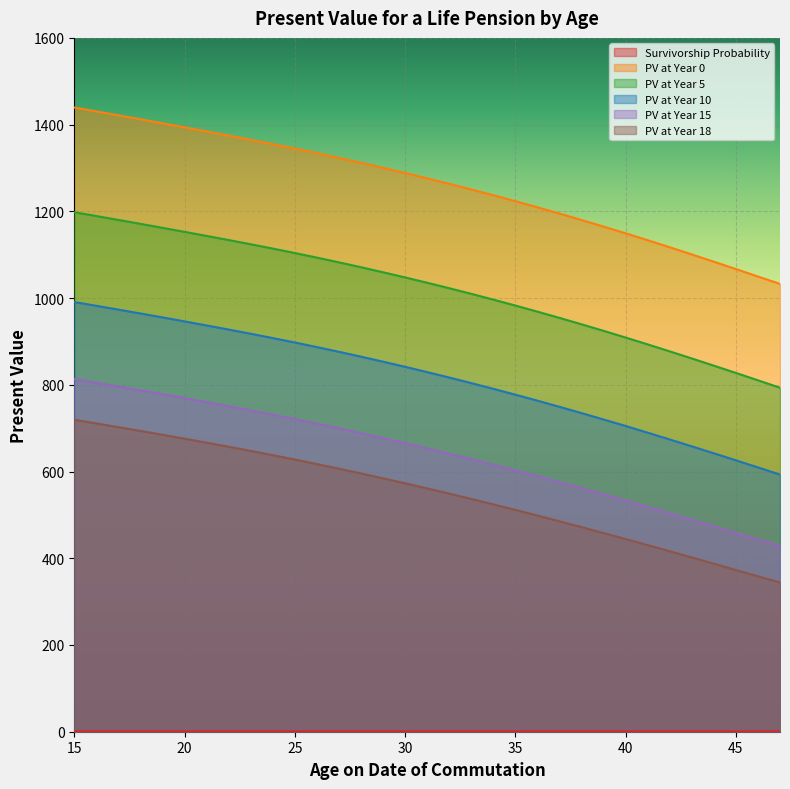

Read the PV at Year 18 value at 44.

387.4